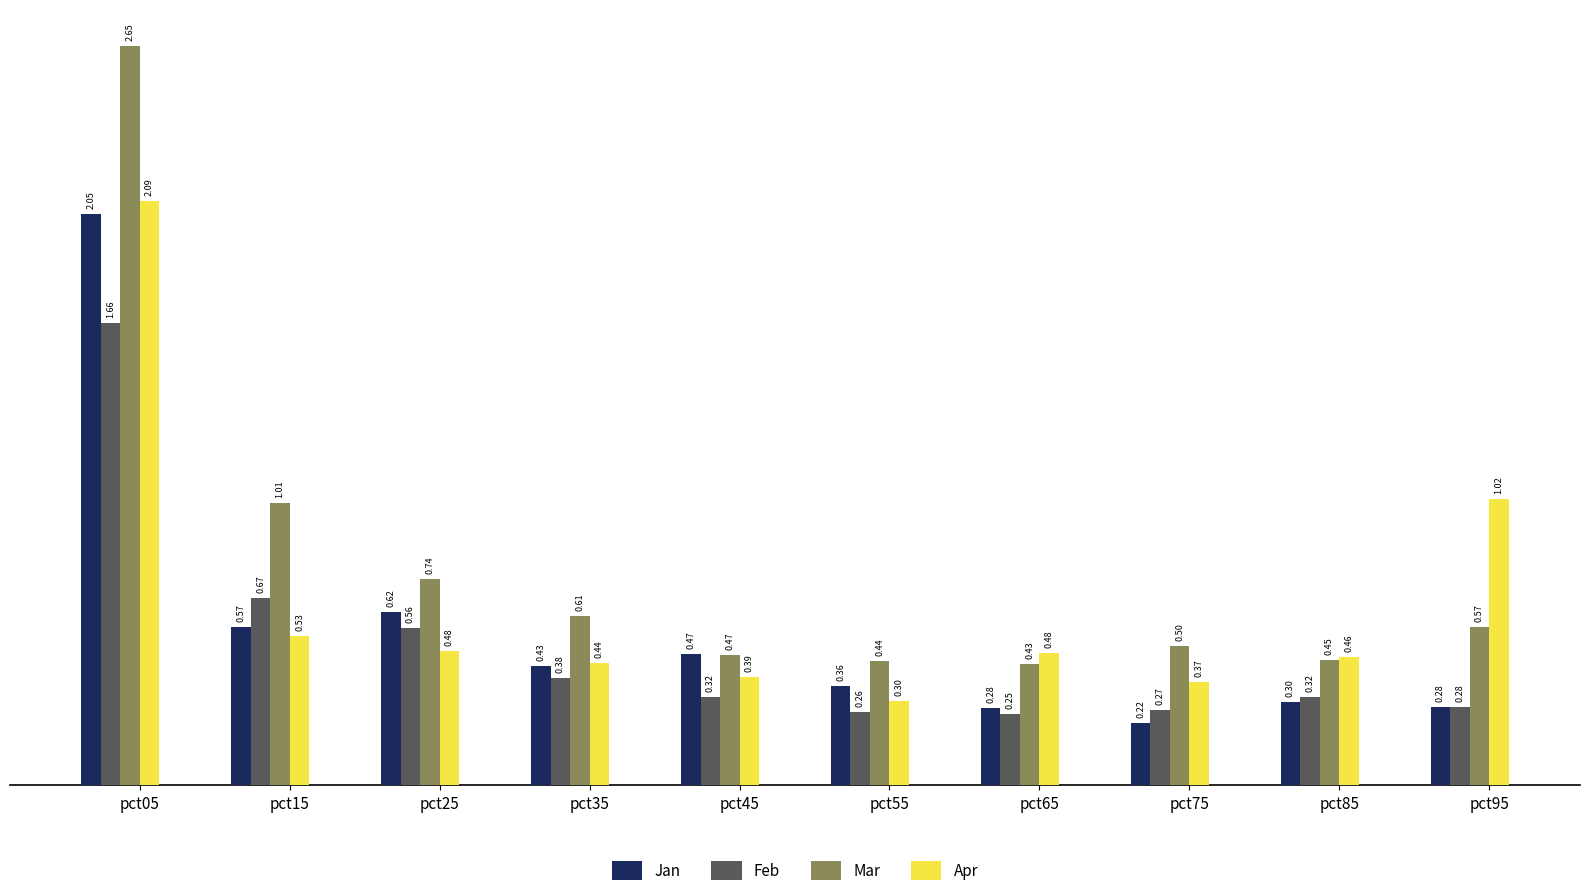

List the series in order of their overall mean, lowest first.

Feb, Jan, Apr, Mar